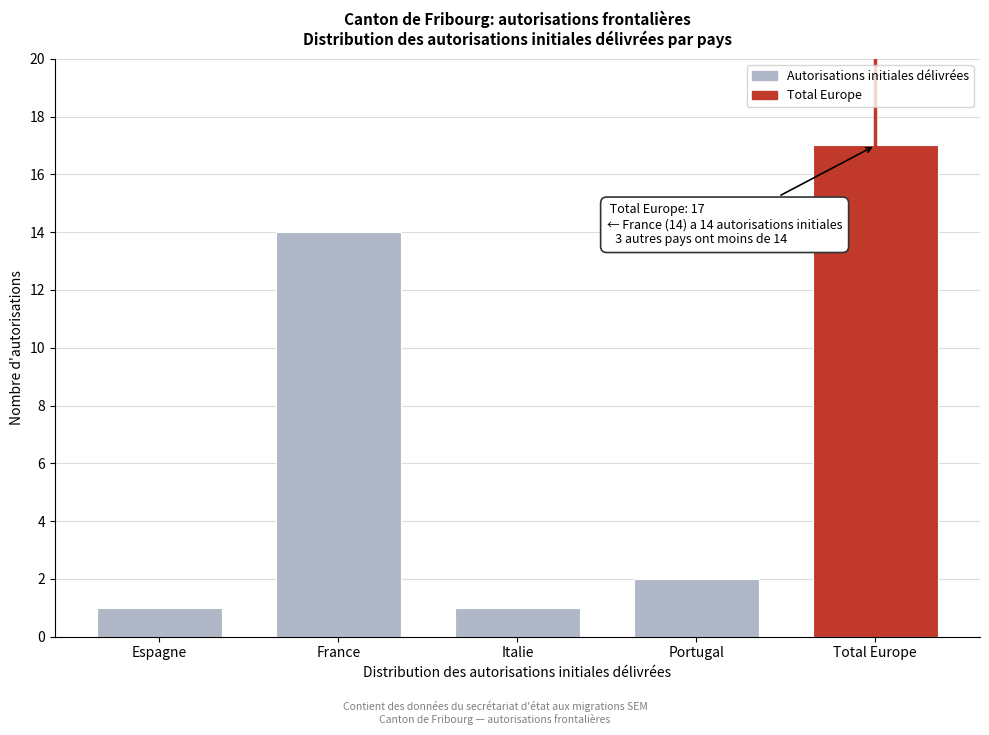

Reading left to right, extract all data points from this chart.

1	14	1	2	17